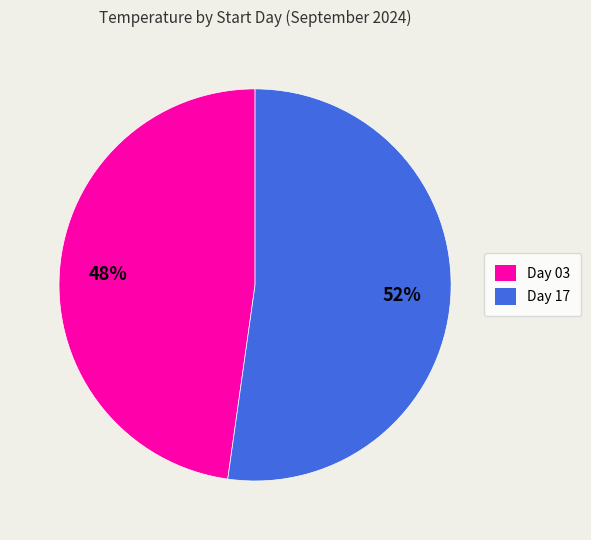

What is the smallest slice in the pie chart?

Day 03